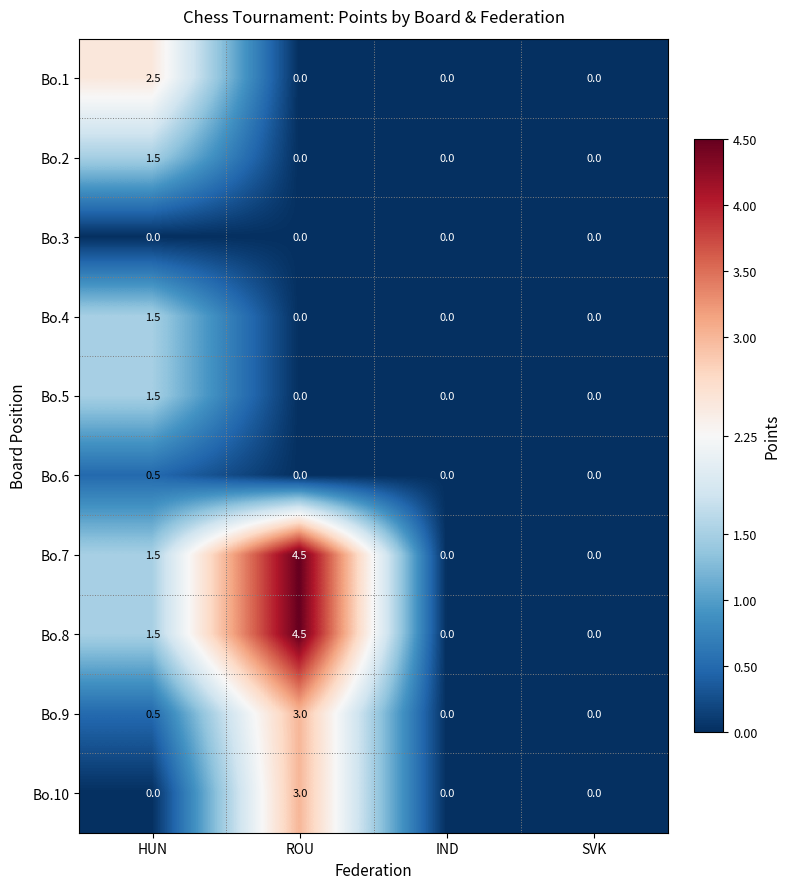

How many Bo.10 values are between 0 and 3?

4